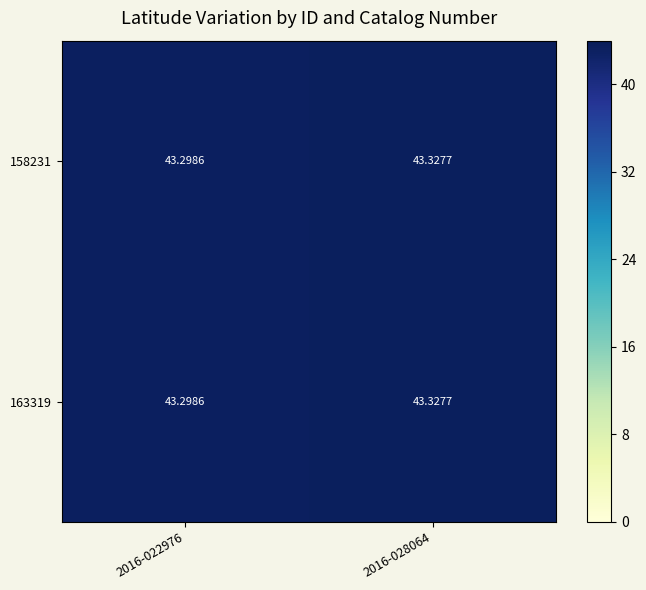

Is the value of 158231 at 2016-022976 greater than the value of 163319 at 2016-028064?

No